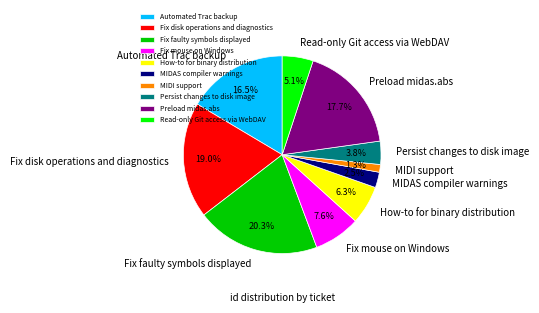

Does Fix disk operations and diagnostics represent more than half of the total?

No